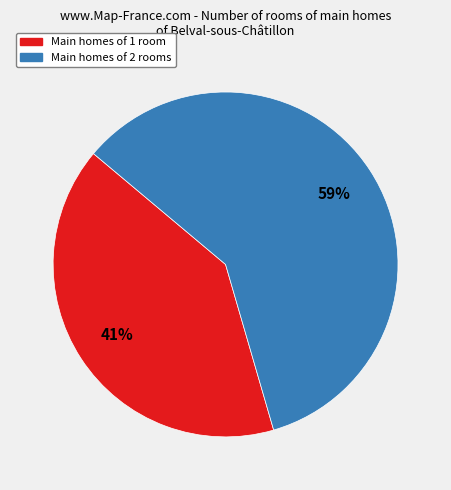

Is there a majority slice in this chart?

Yes